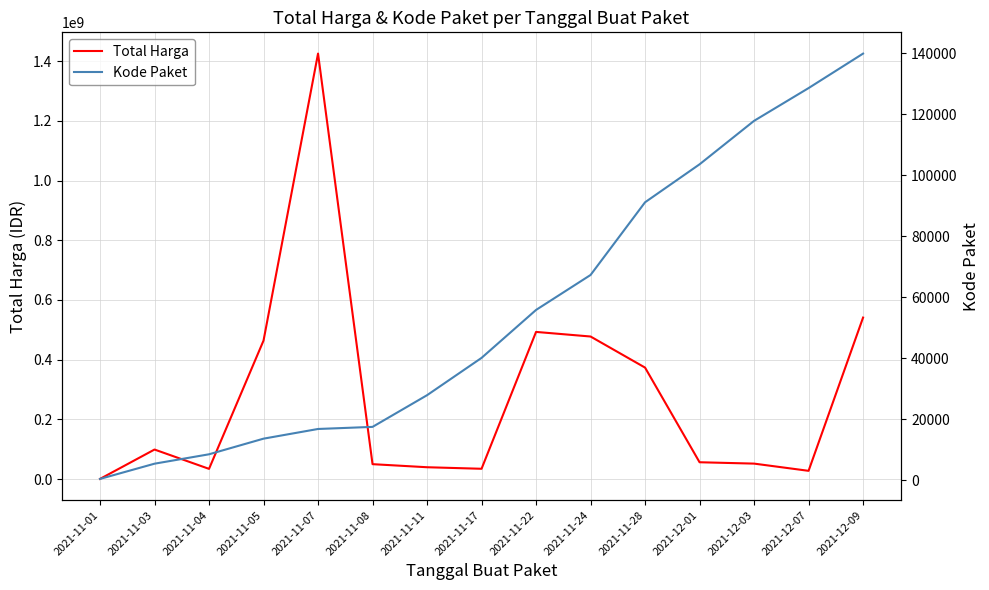

Which category has the lowest value in the Kode Paket series?

2021-11-01